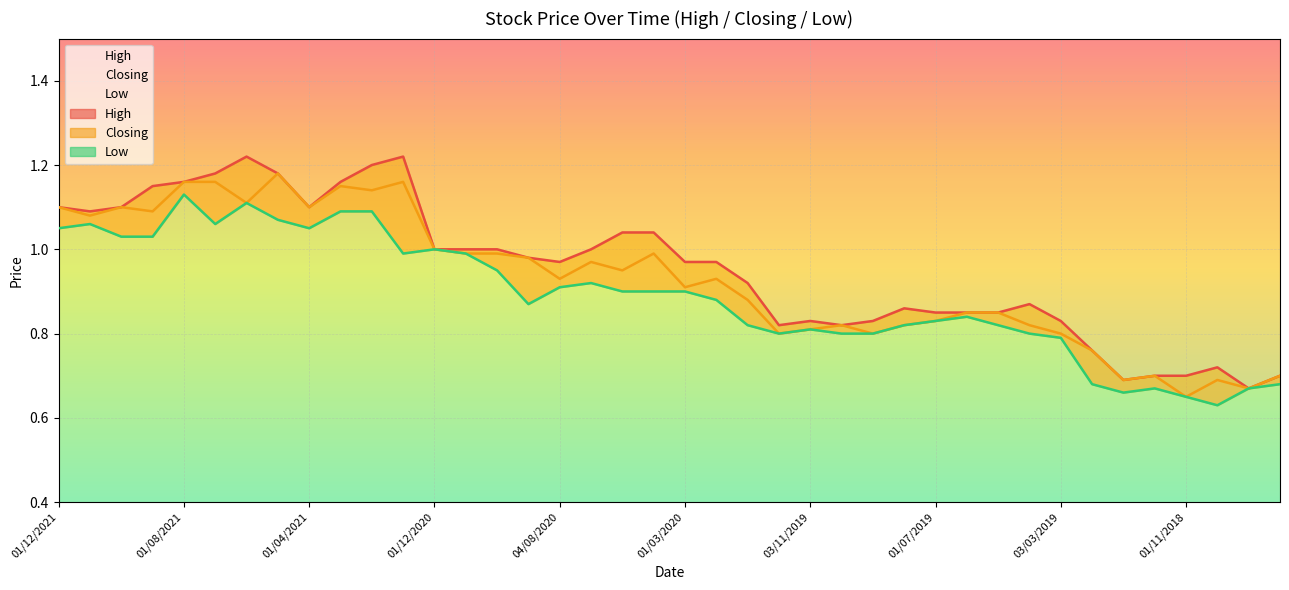

What is the label of the 29th point from the right?

03/01/2021